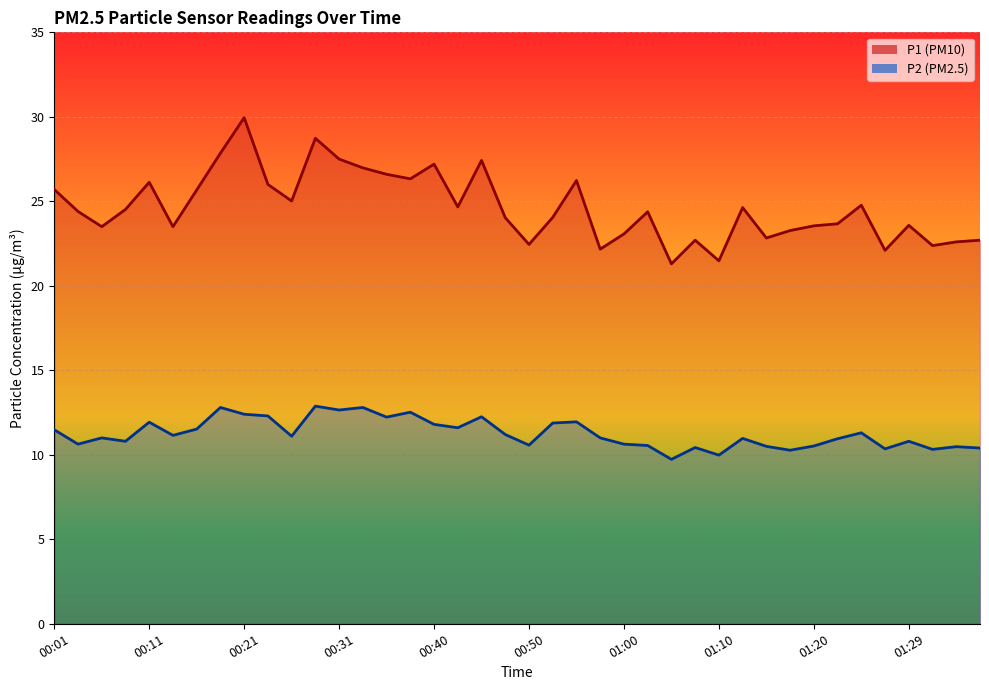

What is the difference between the highest and lowest values at 01:32?

12.1